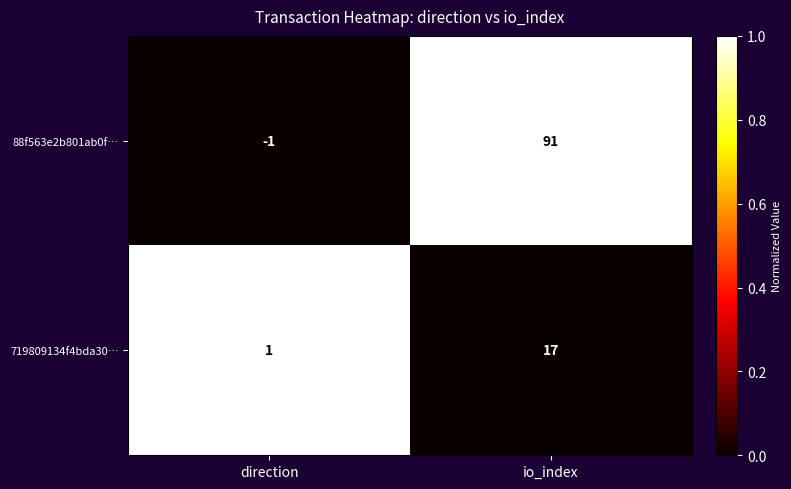

How many categories are shown in the chart?

2